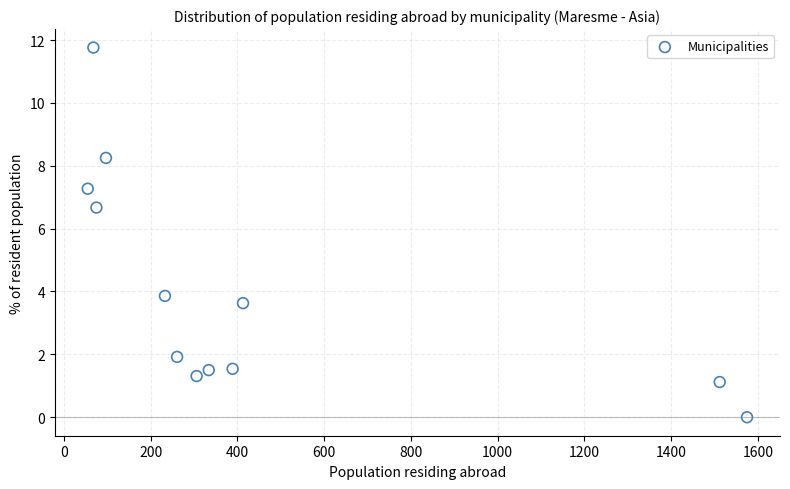

What Y value in the scatter plot is closest to 5?

3.9